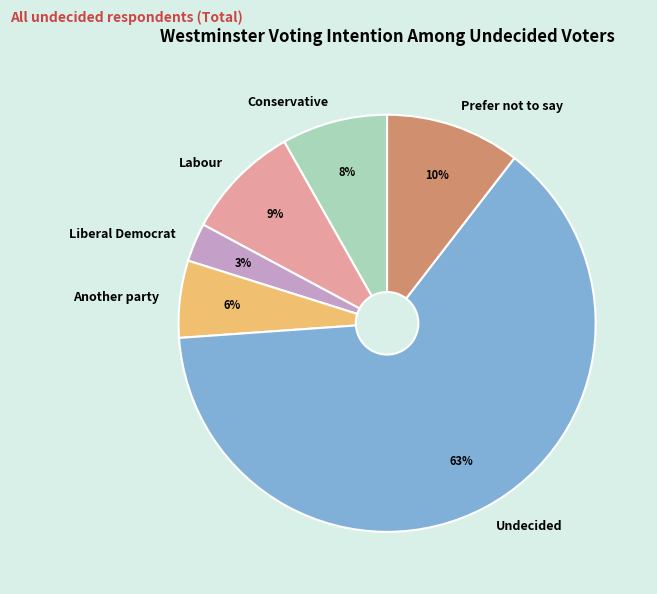

To the nearest percent, what is the difference between the Labour and Another party slice percentages?

3%